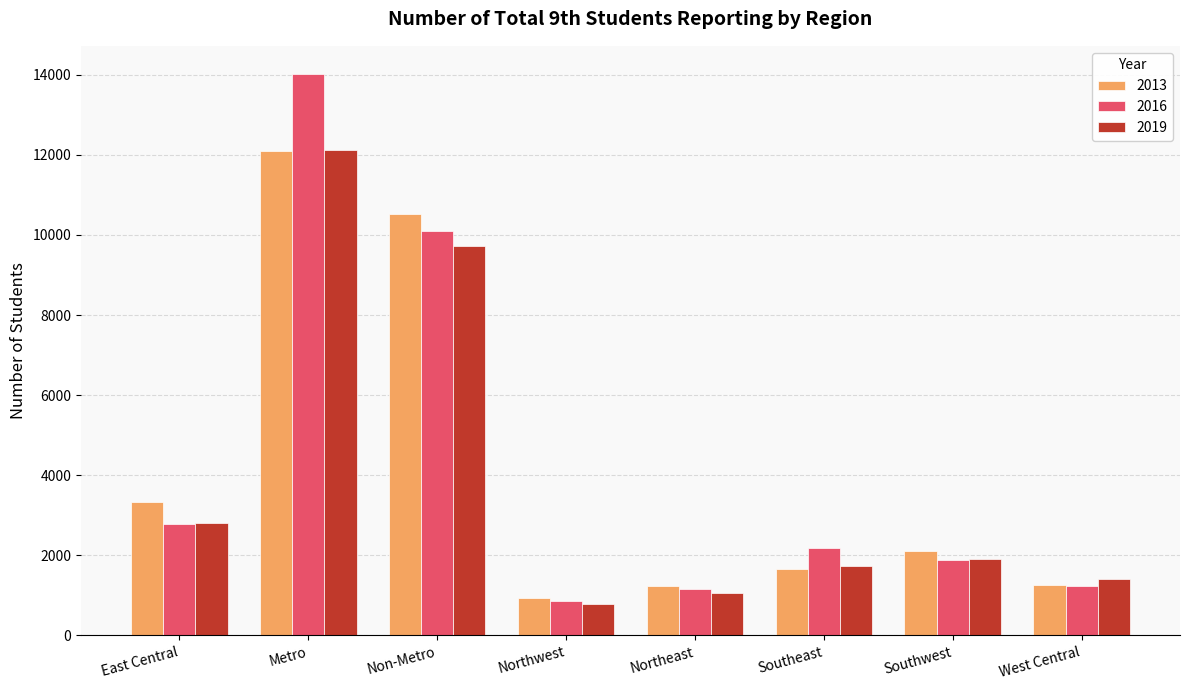

What is the total value across all series at West Central?

3920